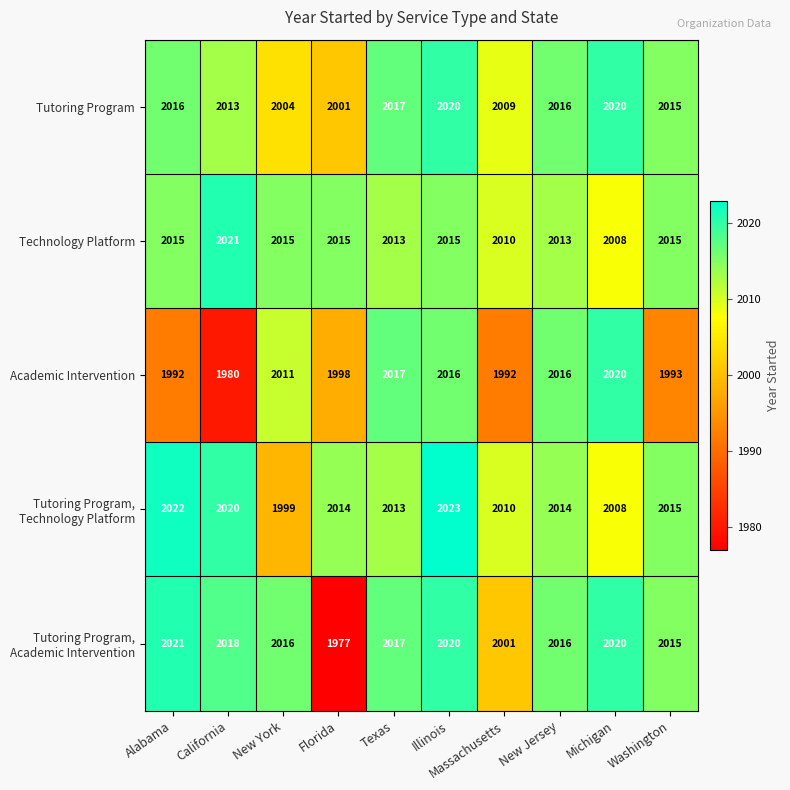

What is the total value across all series at Michigan?

10076